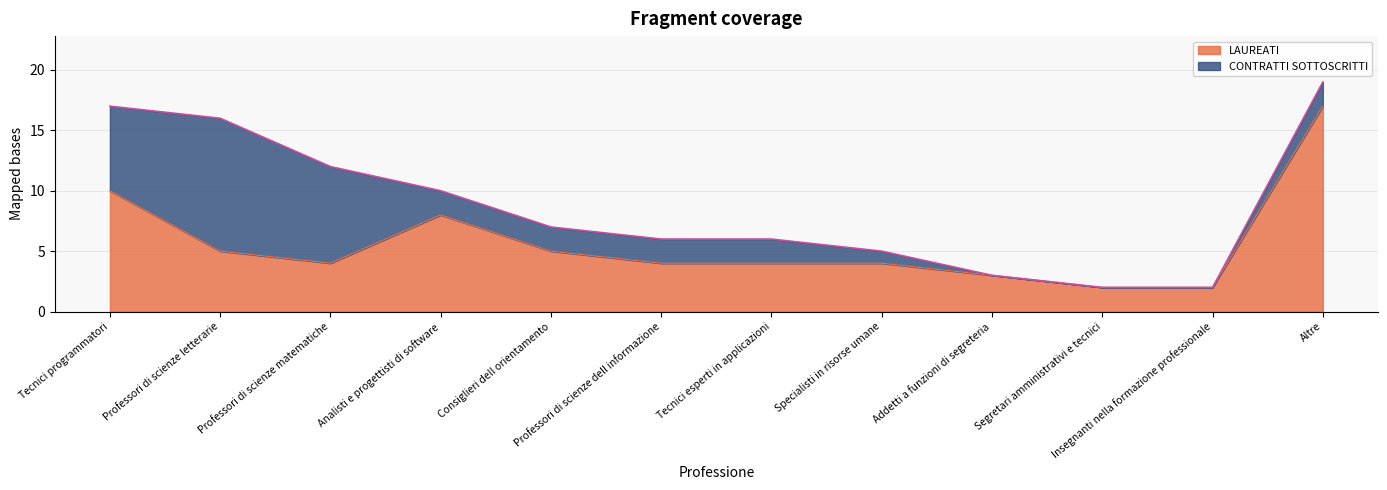

Between Professori di scienze matematiche and Addetti a funzioni di segreteria, which series saw the biggest shift?

CONTRATTI SOTTOSCRITTI